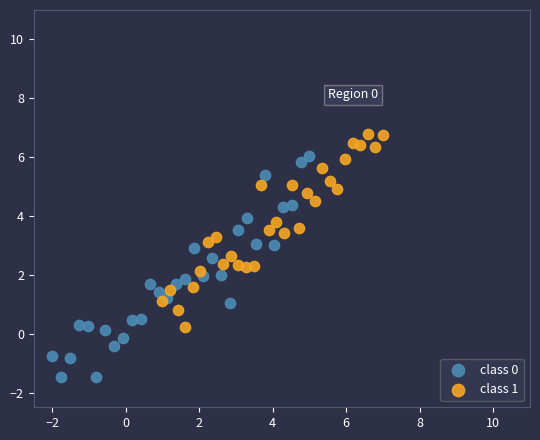

Which series reaches the maximum Y coordinate?

class 1